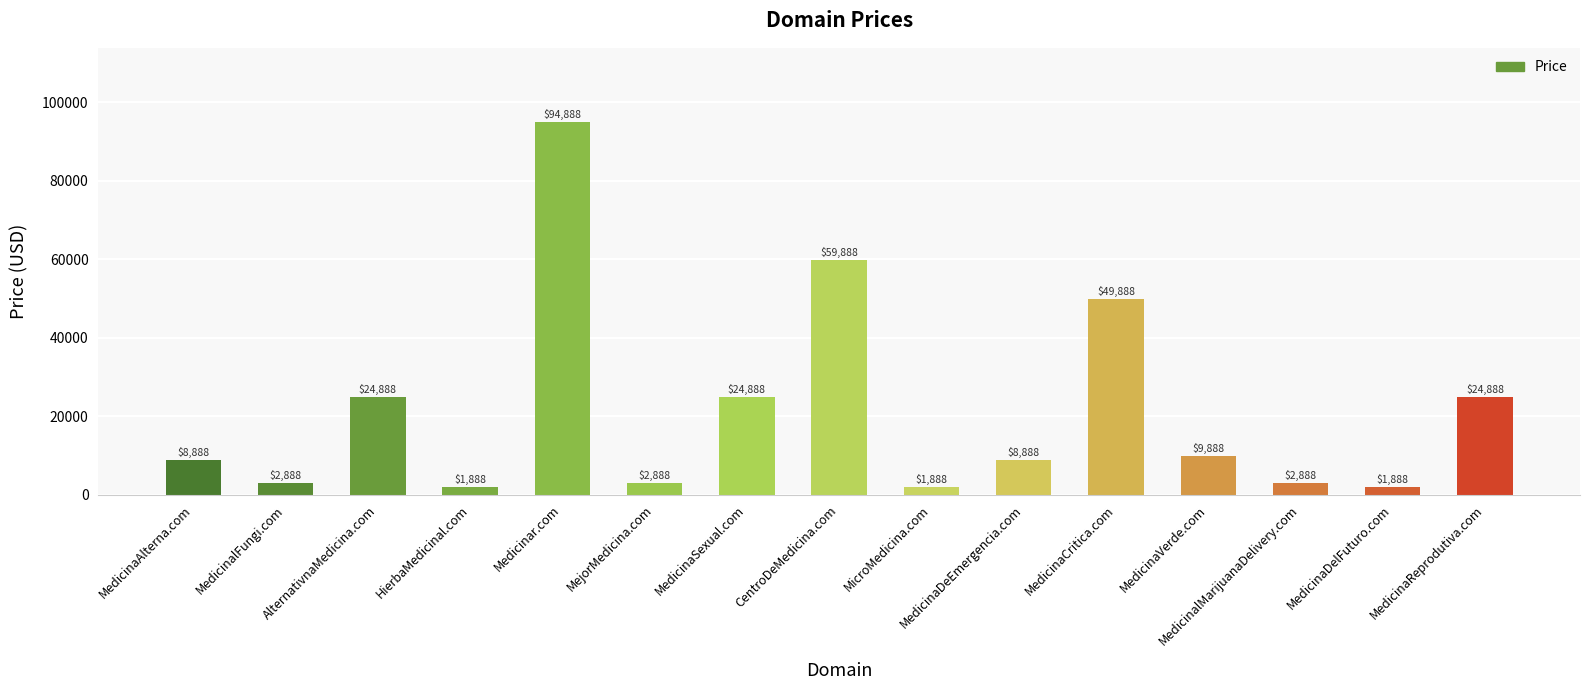

Reading left to right, transcribe all the data shown in this chart.

8888	2888	24888	1888	94888	2888	24888	59888	1888	8888	49888	9888	2888	1888	24888